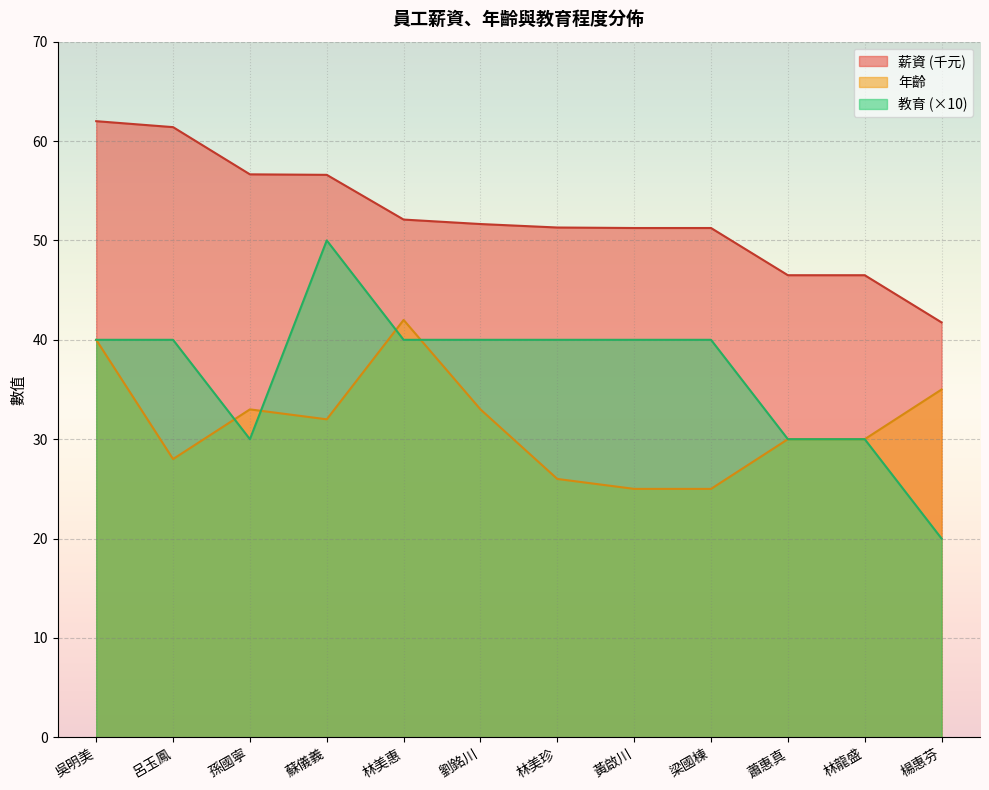

What is the value of the 年齡 point at the 10th from the left?

30.0